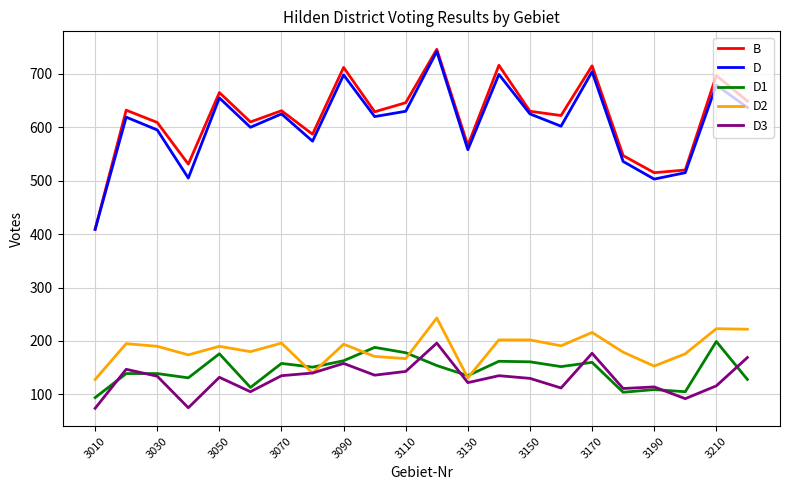

True or false: D2 and D intersect in this chart.

False